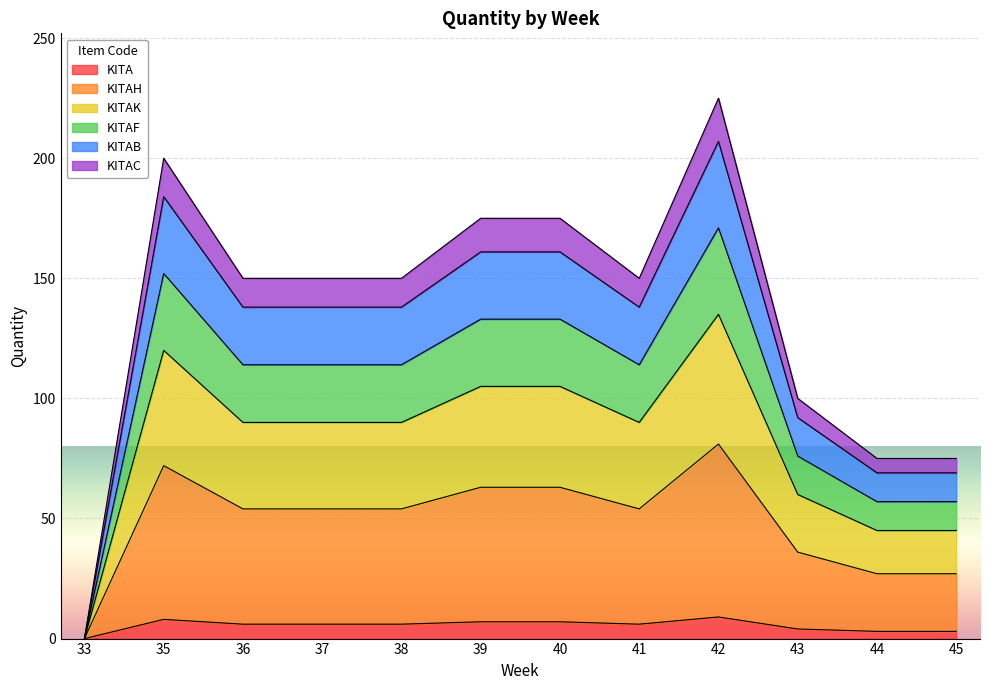

Reading left to right, transcribe all the data shown in this chart.

KITA: 33=0	35=8	36=6	37=6	38=6	39=7	40=7	41=6	42=9	43=4	44=3	45=3
KITAH: 33=0	35=72	36=54	37=54	38=54	39=63	40=63	41=54	42=81	43=36	44=27	45=27
KITAK: 33=0	35=120	36=90	37=90	38=90	39=105	40=105	41=90	42=135	43=60	44=45	45=45
KITAF: 33=0	35=152	36=114	37=114	38=114	39=133	40=133	41=114	42=171	43=76	44=57	45=57
KITAB: 33=0	35=184	36=138	37=138	38=138	39=161	40=161	41=138	42=207	43=92	44=69	45=69
KITAC: 33=0	35=200	36=150	37=150	38=150	39=175	40=175	41=150	42=225	43=100	44=75	45=75